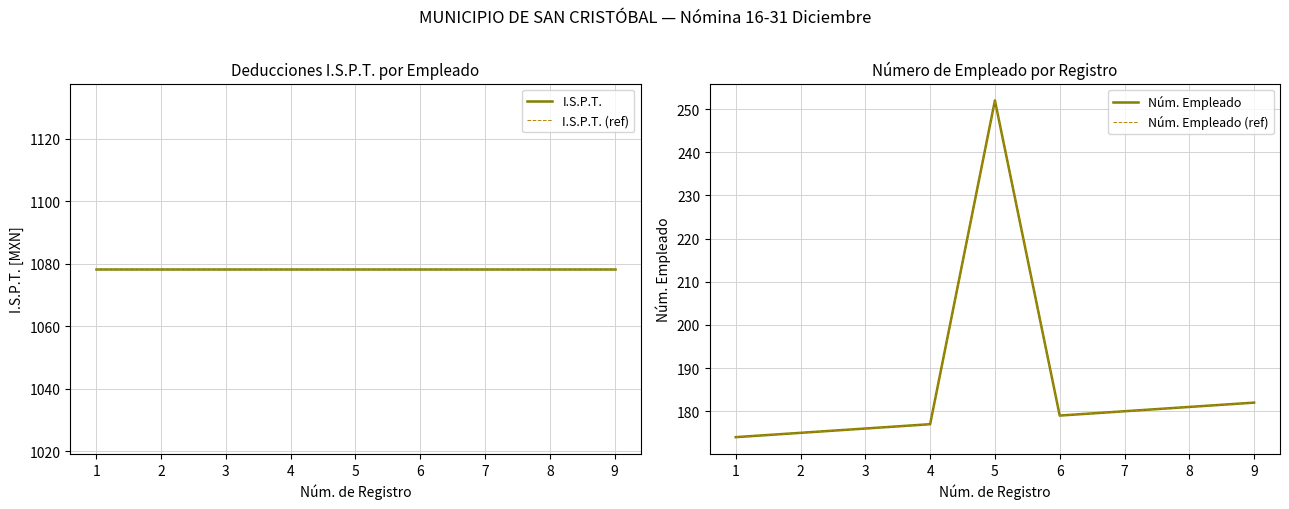

True or false: Núm. Empleado (ref) and I.S.P.T. (ref) intersect in this chart.

False